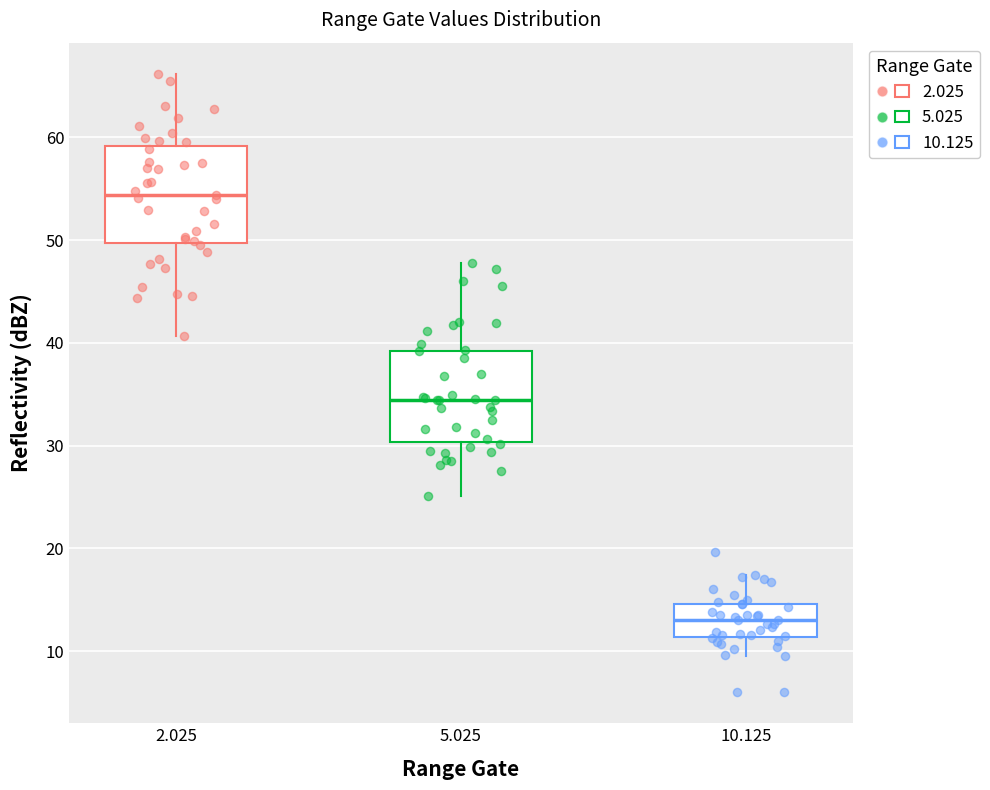

Reading left to right, read every box against the y-axis: the position of its median line, the range the box covers, and the ends of its whiskers. The values are not printed on the chart, so give them approximately, as read against the axis.

2.025: median 54, box 50 to 59, whiskers 41 to 66
5.025: median 34, box 30 to 39, whiskers 25 to 48
10.125: median 13, box 11 to 15, whiskers 10 to 17